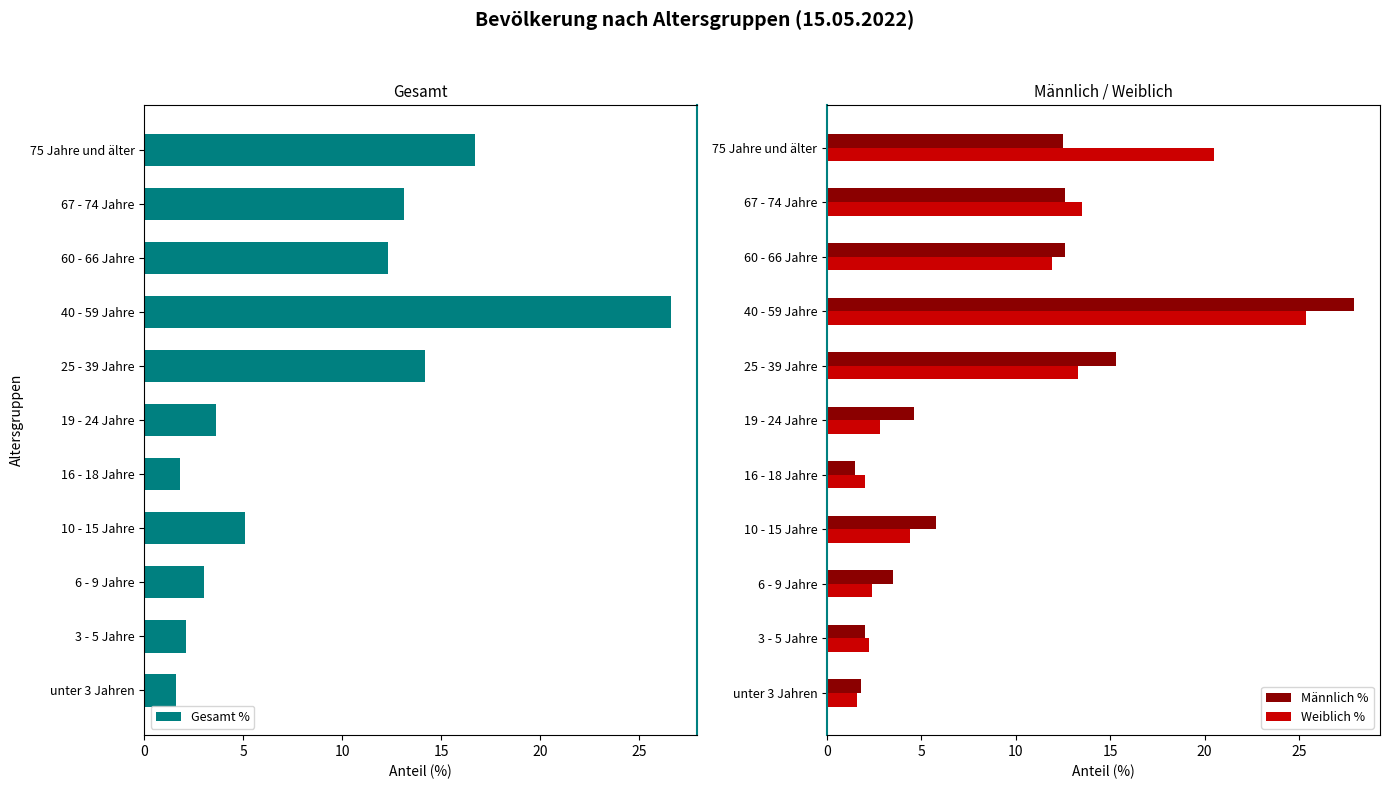

The value of Weiblich % at 25 - 39 Jahre is 13.3. True or false?

True